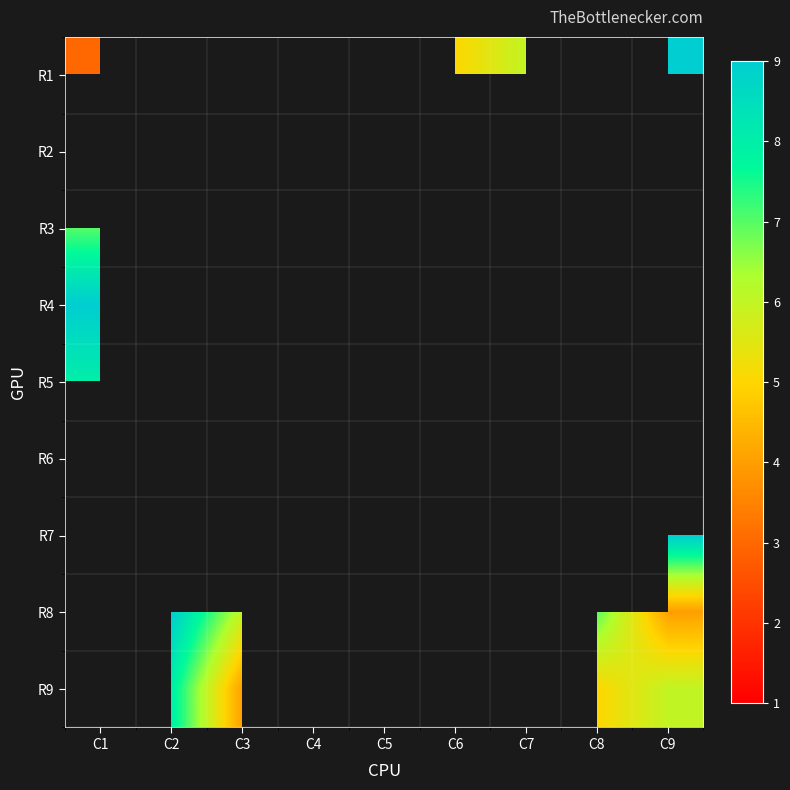

How many values in R1 are above zero?

4